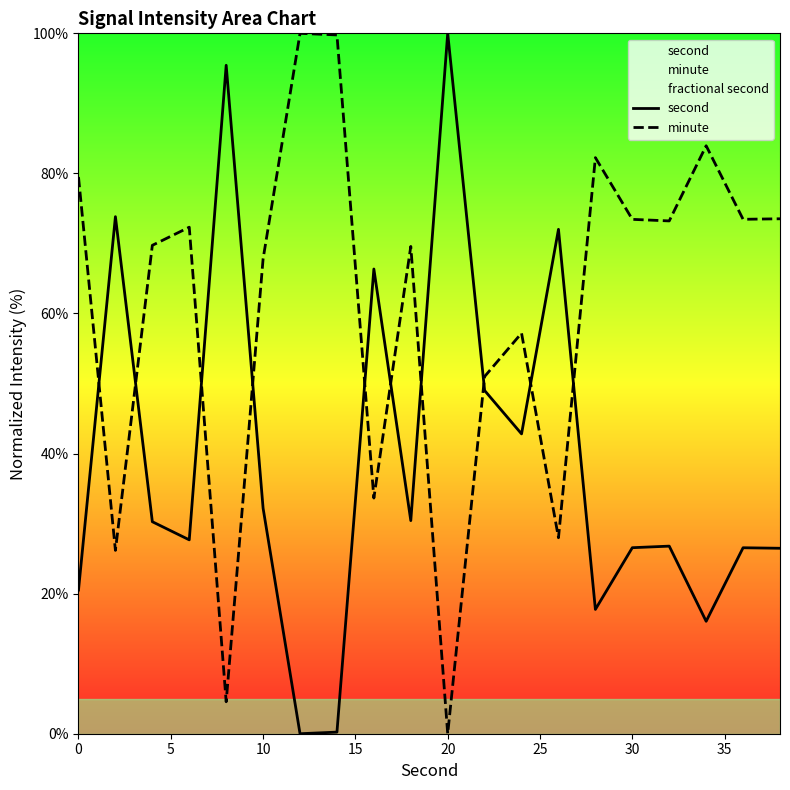

True or false: minute and second cross at least once.

True